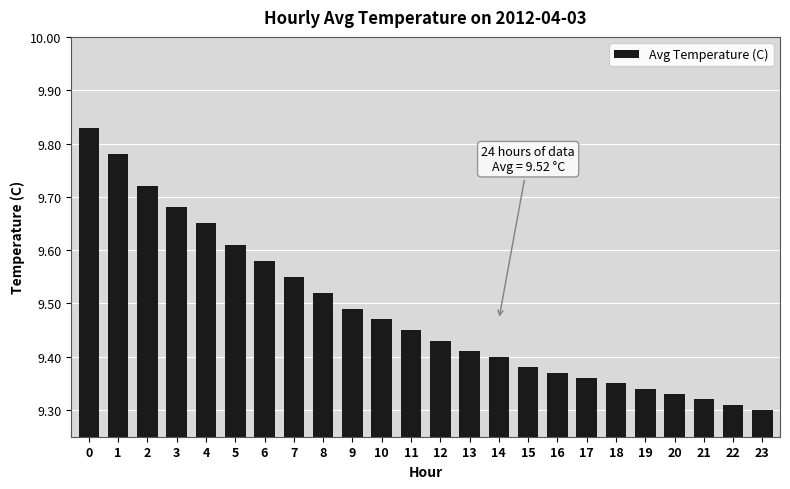

The value at 11 is 16.0. True or false?

False